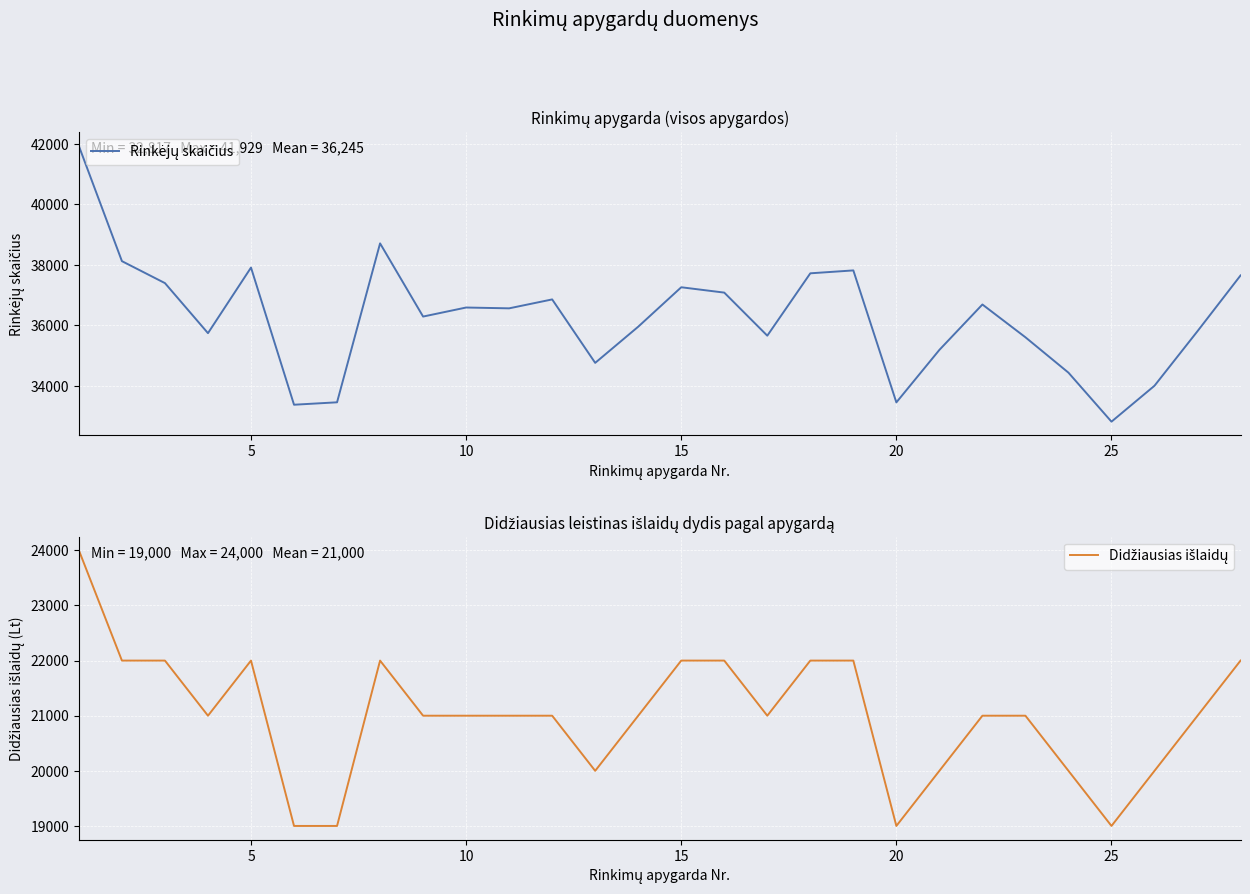

What is the lowest value of the Rinkėjų skaičius series?

32817